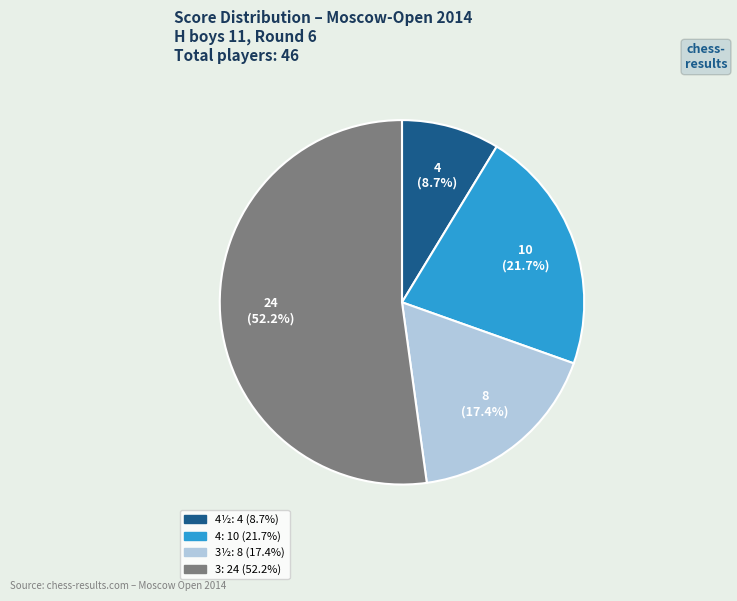

Does any single category account for the majority?

Yes